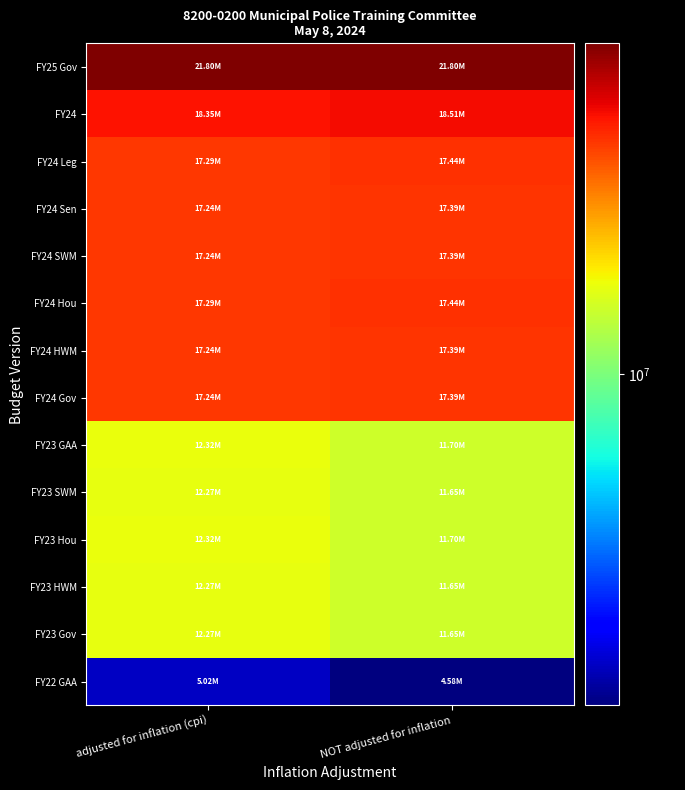

At which category is the sum across all series the highest?

adjusted for inflation (cpi)